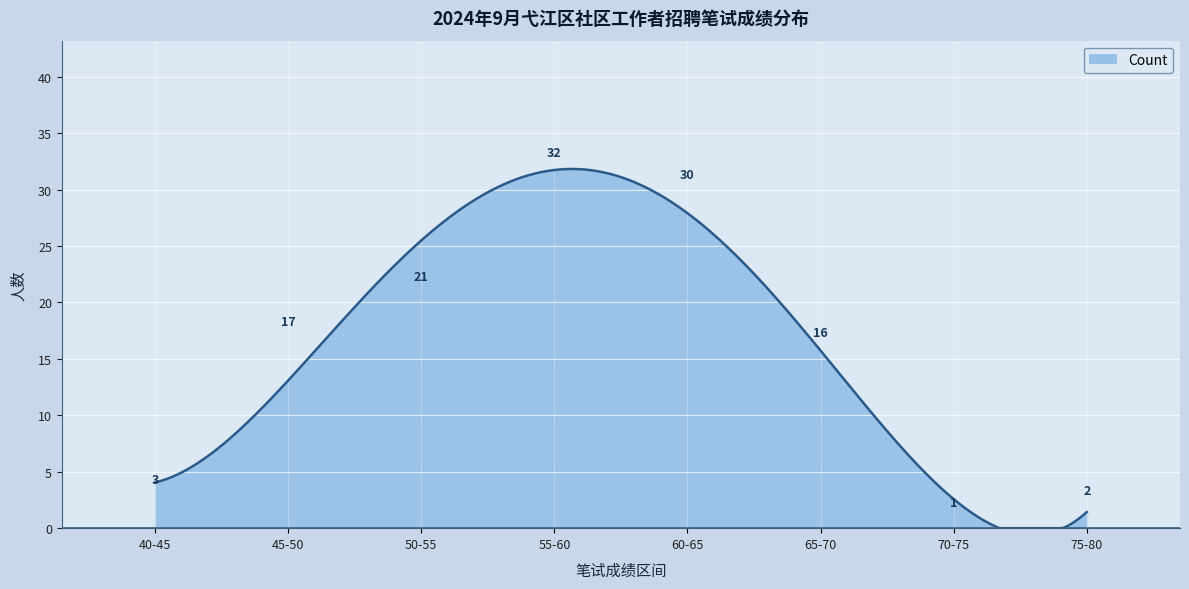

What is the difference between the maximum and minimum values?

31.8